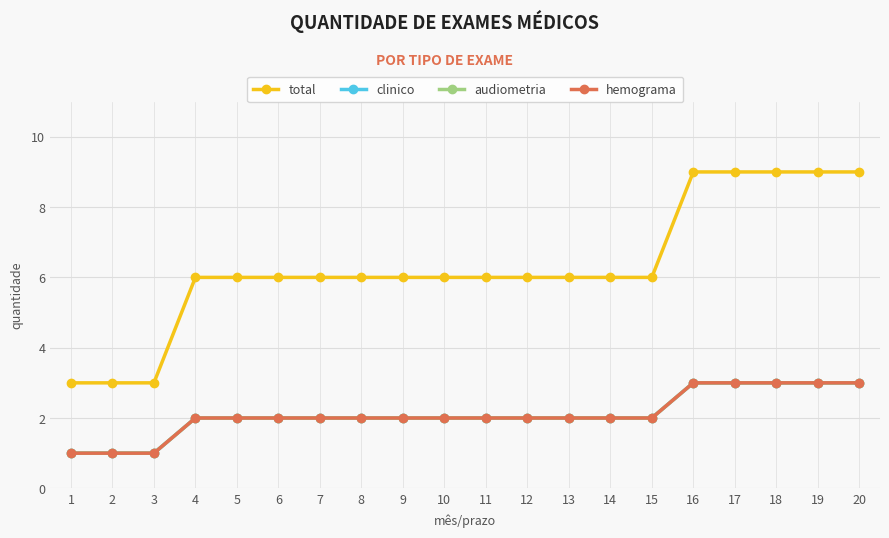

What is the difference between the second highest and minimum values in the clinico series?

2